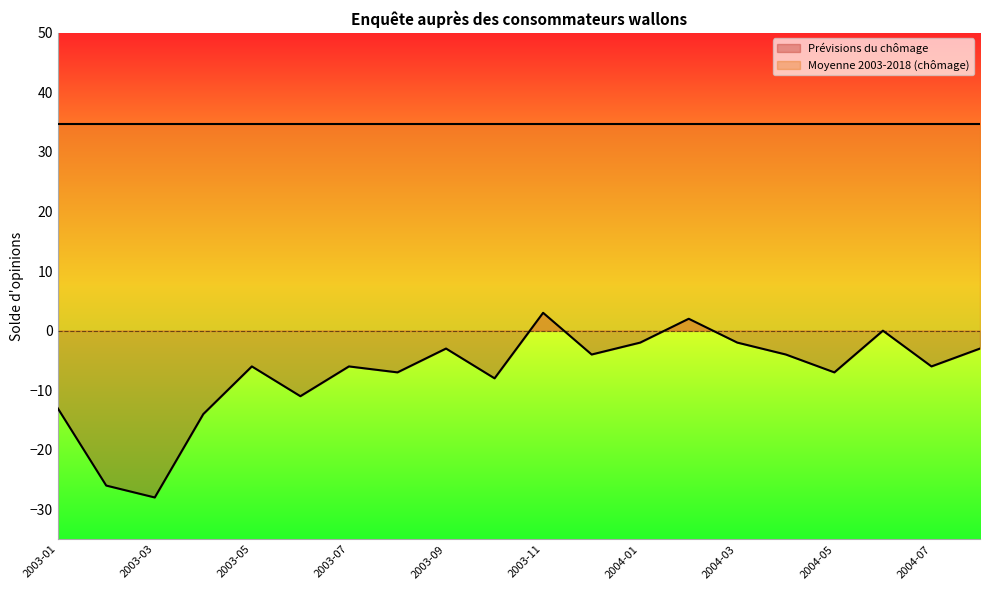

The chart shows a value of -10 at 2004-05. True or false?

False